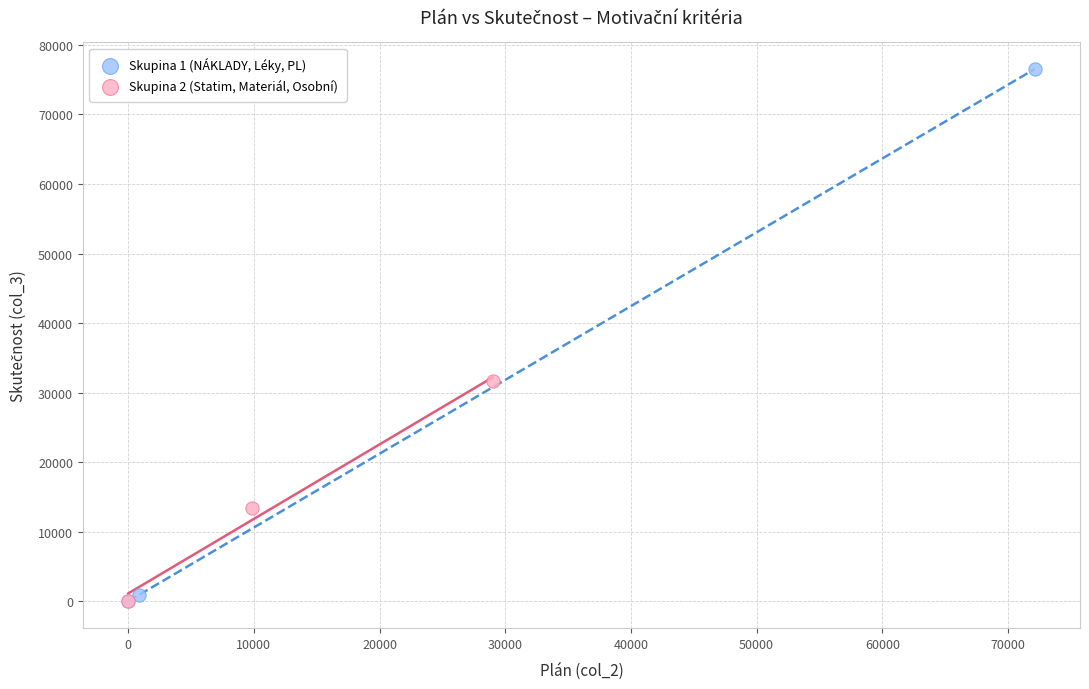

Which series contains the highest Y value?

Skupina 1 (NÁKLADY, Léky, PL)